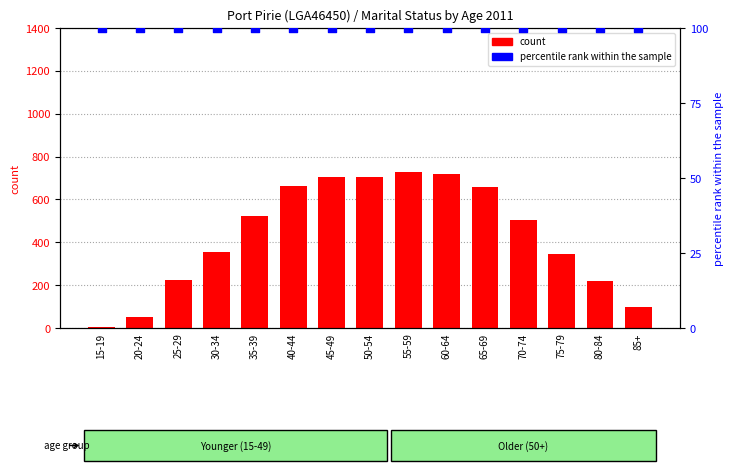

What are all the series names shown in the legend?

count, percentile rank within the sample